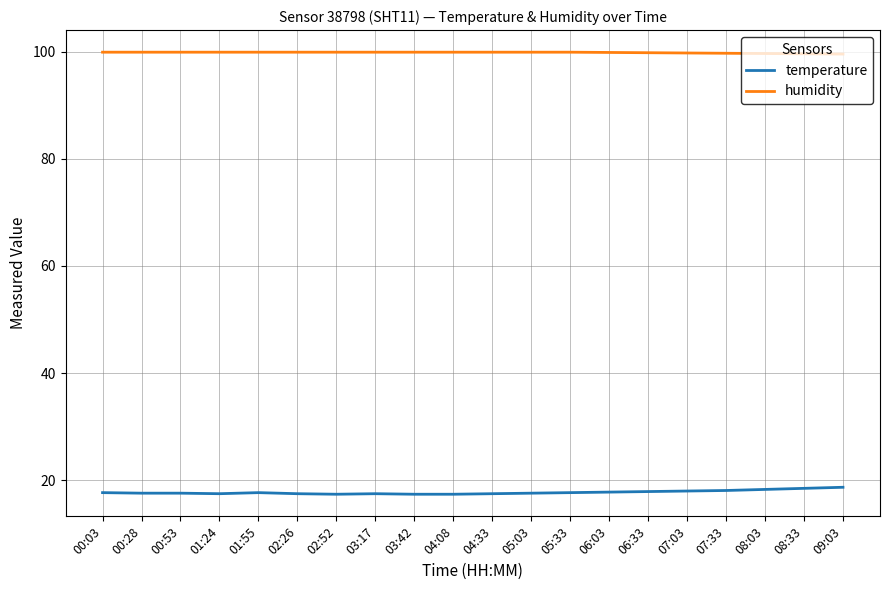

Which series has the largest total across all categories?

humidity